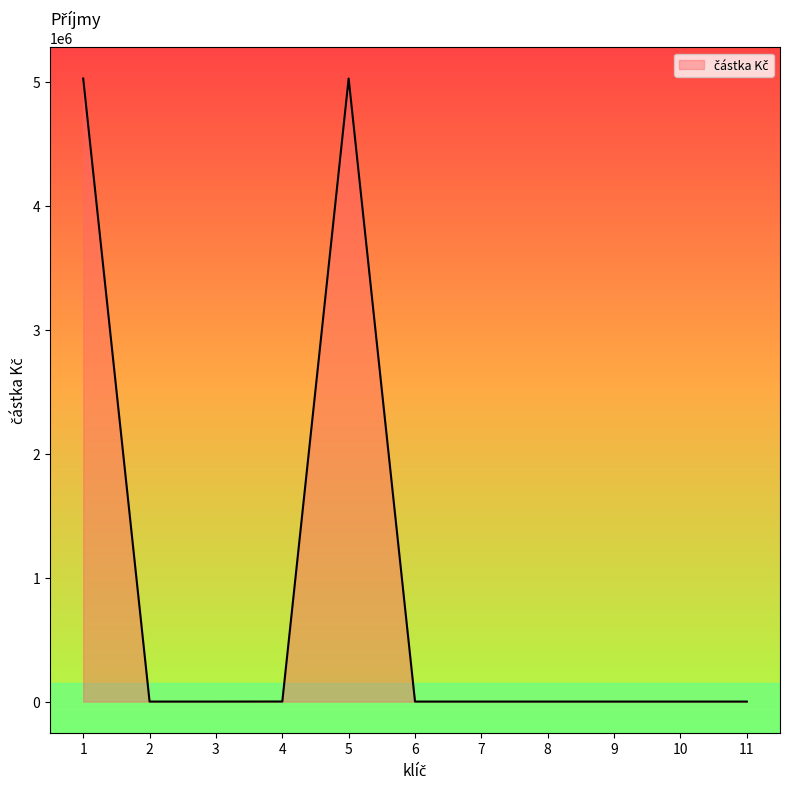

Is it true that the value at 6 is 0?

True